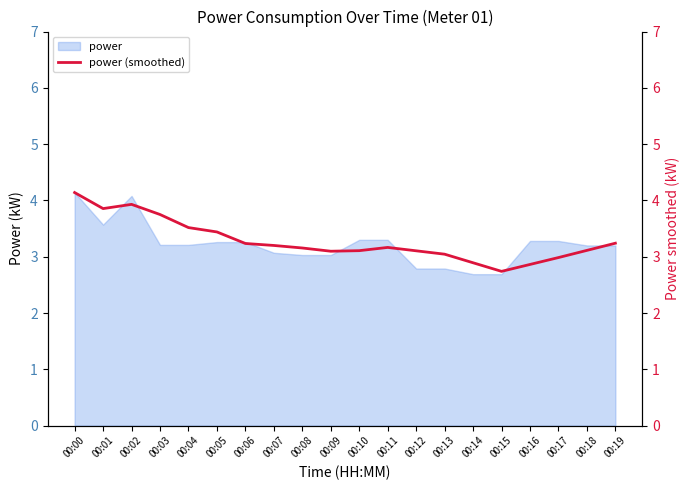

The value of power at 00:19 is 3.2. True or false?

True